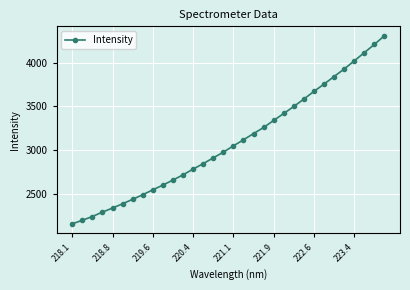

What is the greatest value displayed?

4312.8